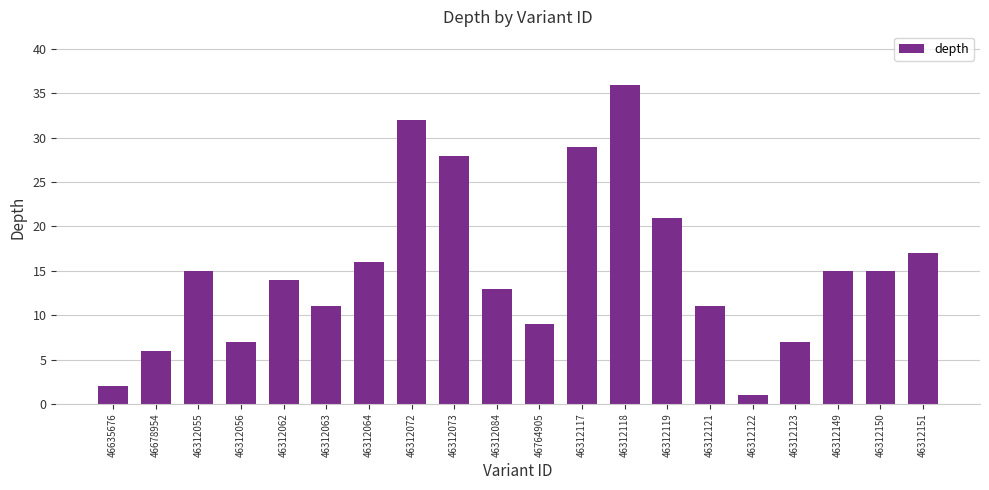

What position from the right is 46312056?

17